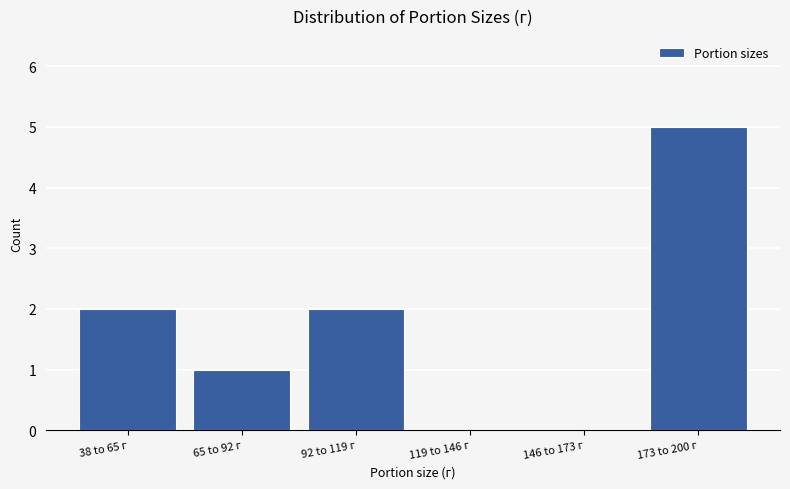

Reading left to right, list all the values displayed in this chart.

38 to 65 г=2	65 to 92 г=1	92 to 119 г=2	119 to 146 г=0	146 to 173 г=0	173 to 200 г=5